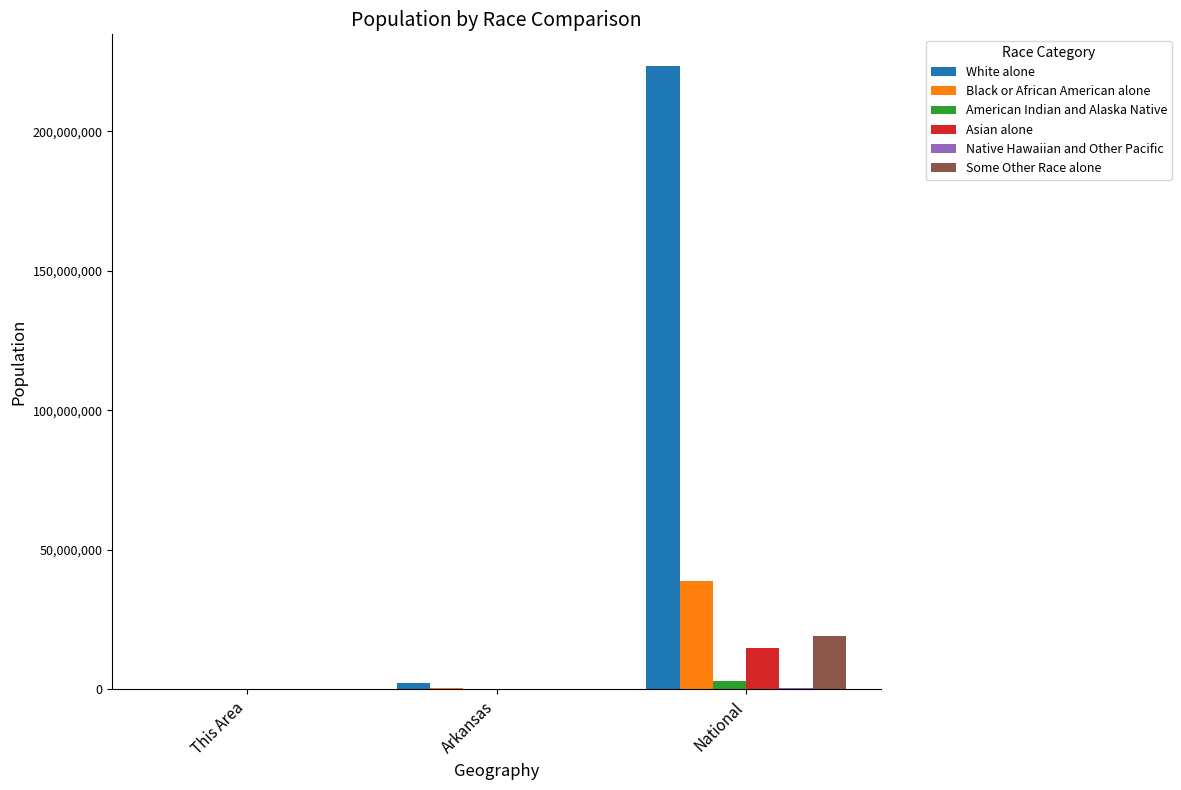

Which label corresponds to the largest value in the chart?

National